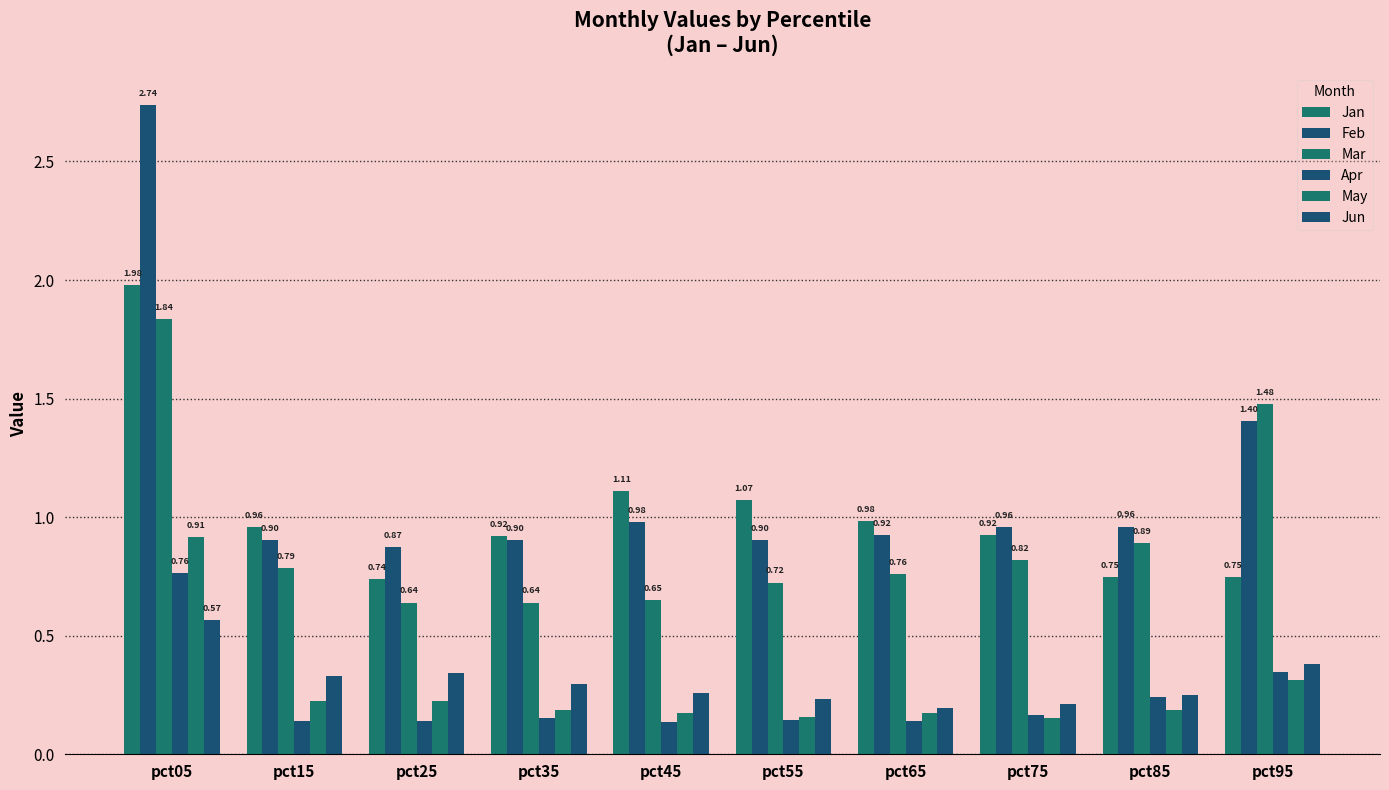

The Apr series shows 0.3 at pct95. True or false?

True